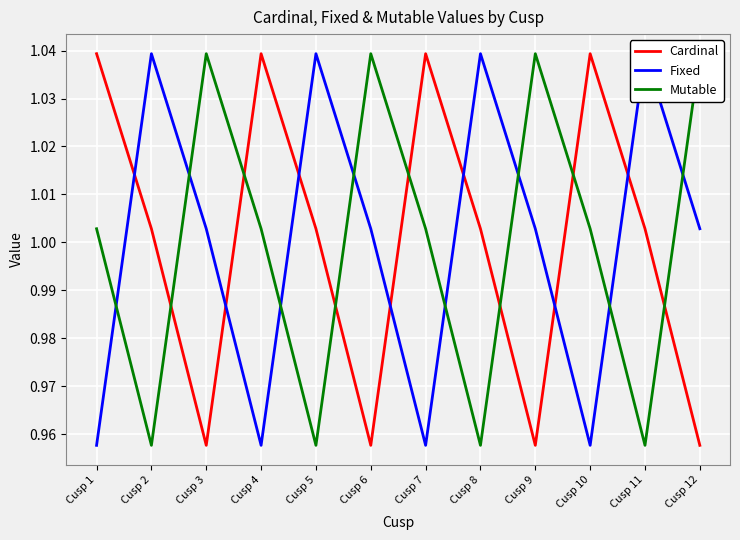

What are all the series names shown in the legend?

Cardinal, Fixed, Mutable